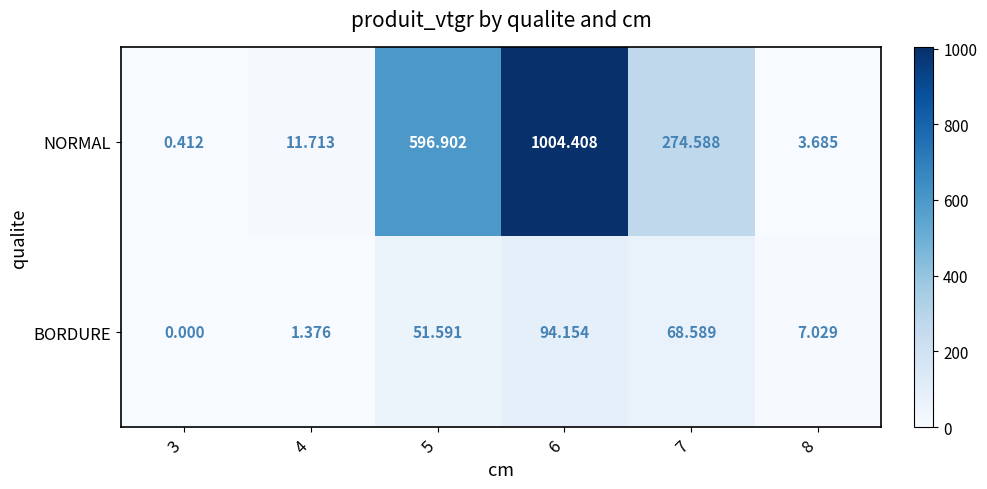

Rank the series by their average value, from highest to lowest.

NORMAL, BORDURE